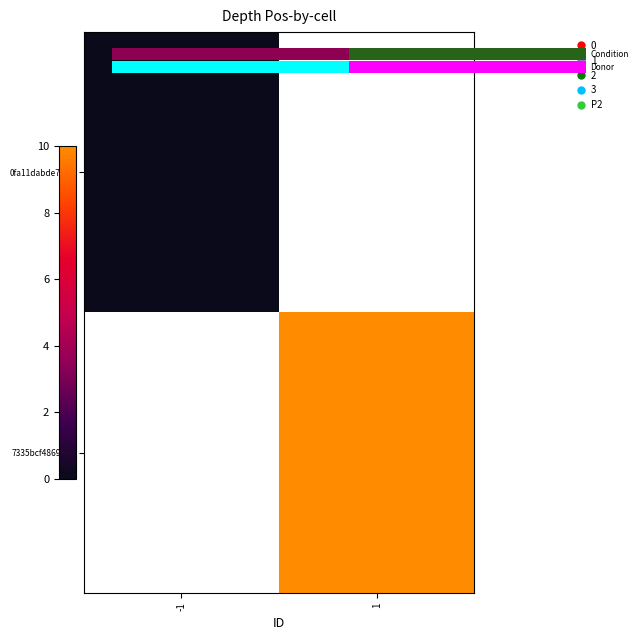

Rank the series by their maximum value, from lowest to highest.

0.0, 7335bcf48691…